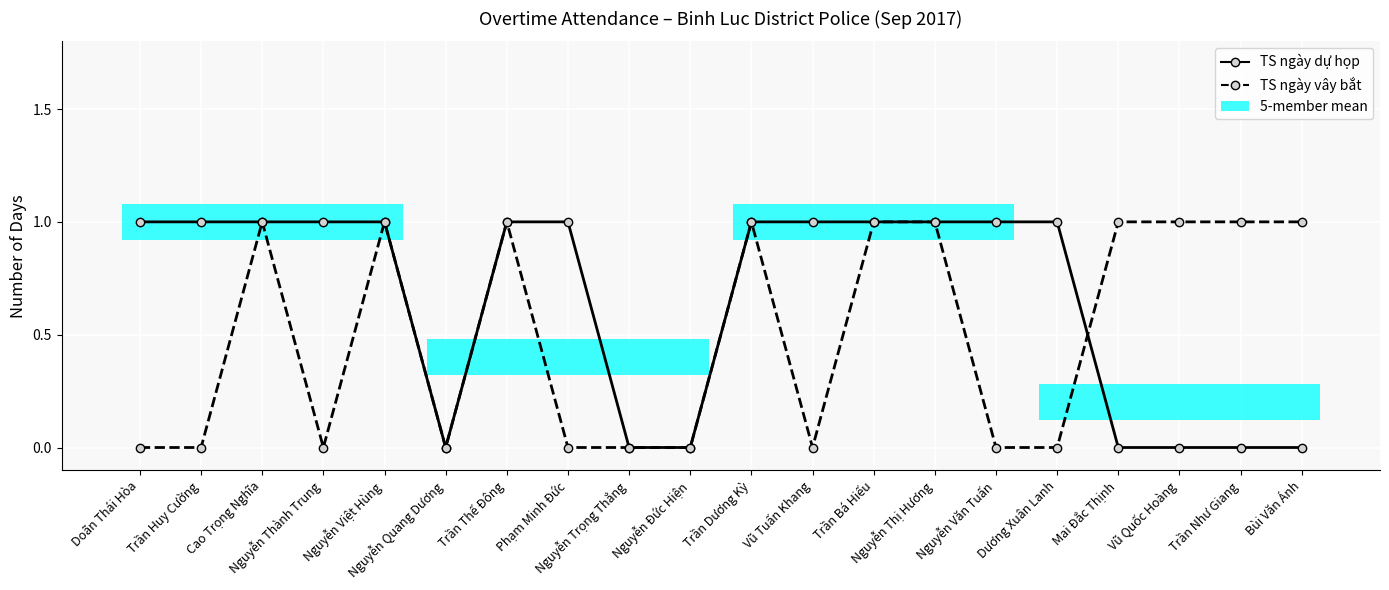

Rank the series at Nguyễn Văn Tuấn from highest to lowest value.

TS ngày dự họp, TS ngày vây bắt